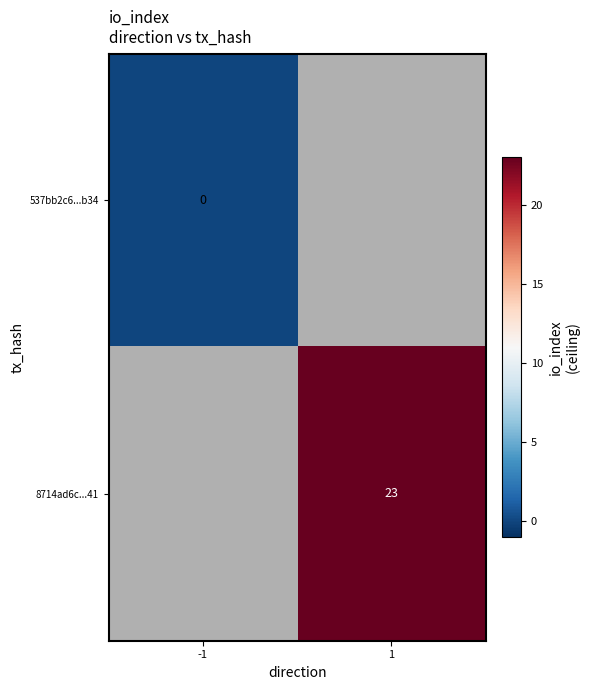

Is the value of 537bb2c6...b34 at -1 greater than the value of 8714ad6c...41 at 1?

No